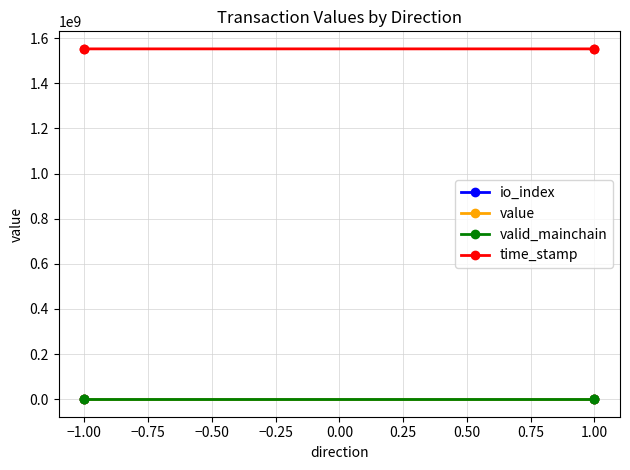

What is the maximum value shown in the chart?

1552630037.0